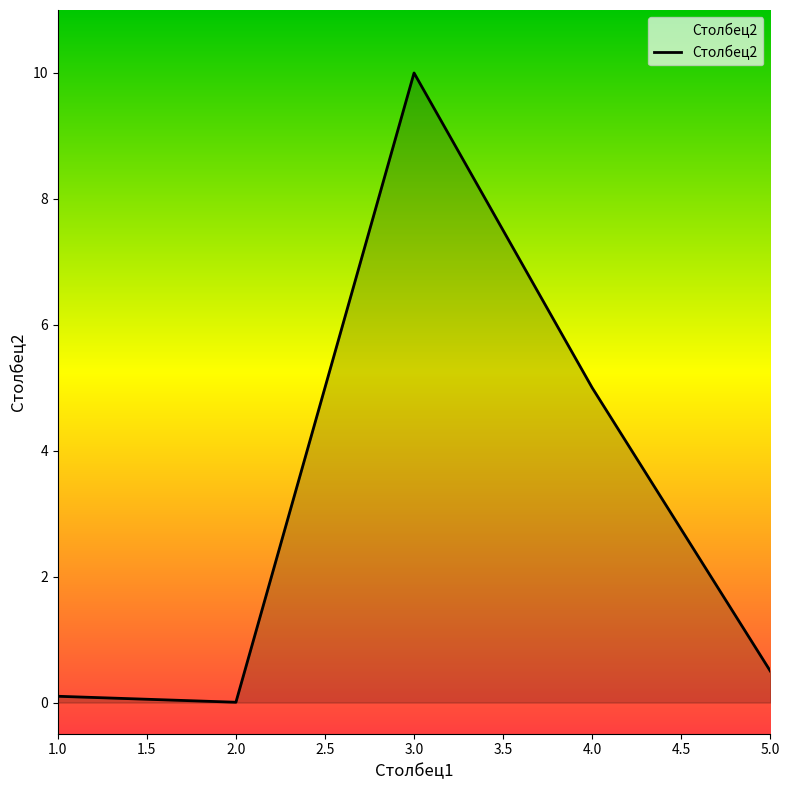

At which category does the data reach its first local peak?

3.0